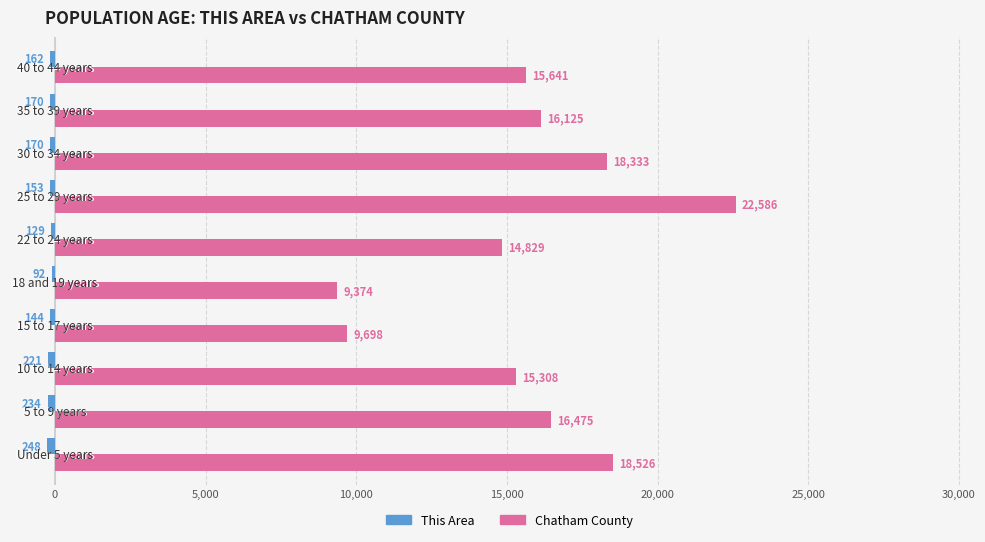

What is the greatest value displayed?

22586